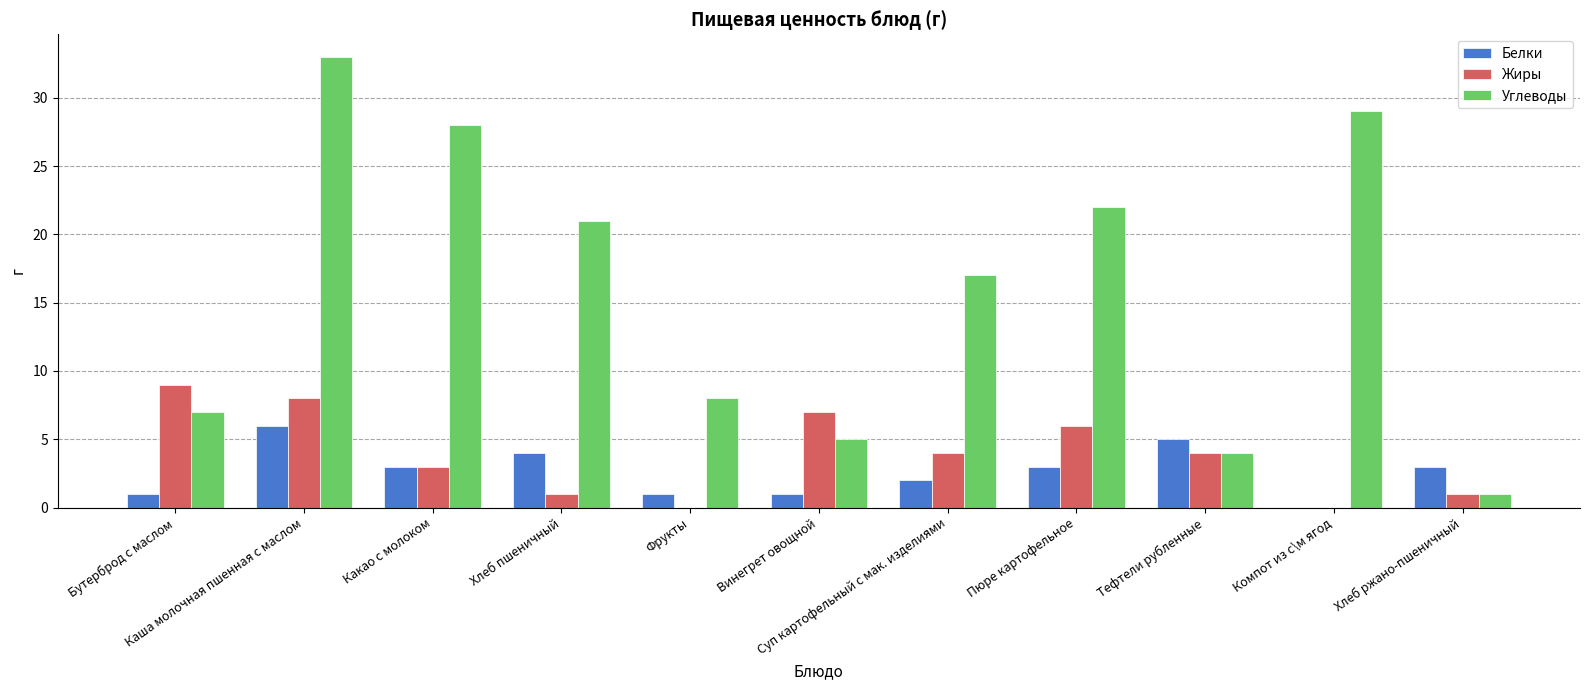

What is the greatest value displayed?

33